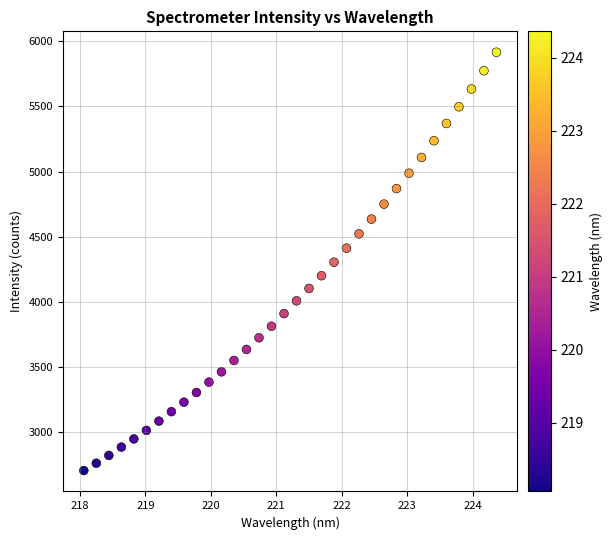

What is the range of Y values (max minus min)?

3209.6